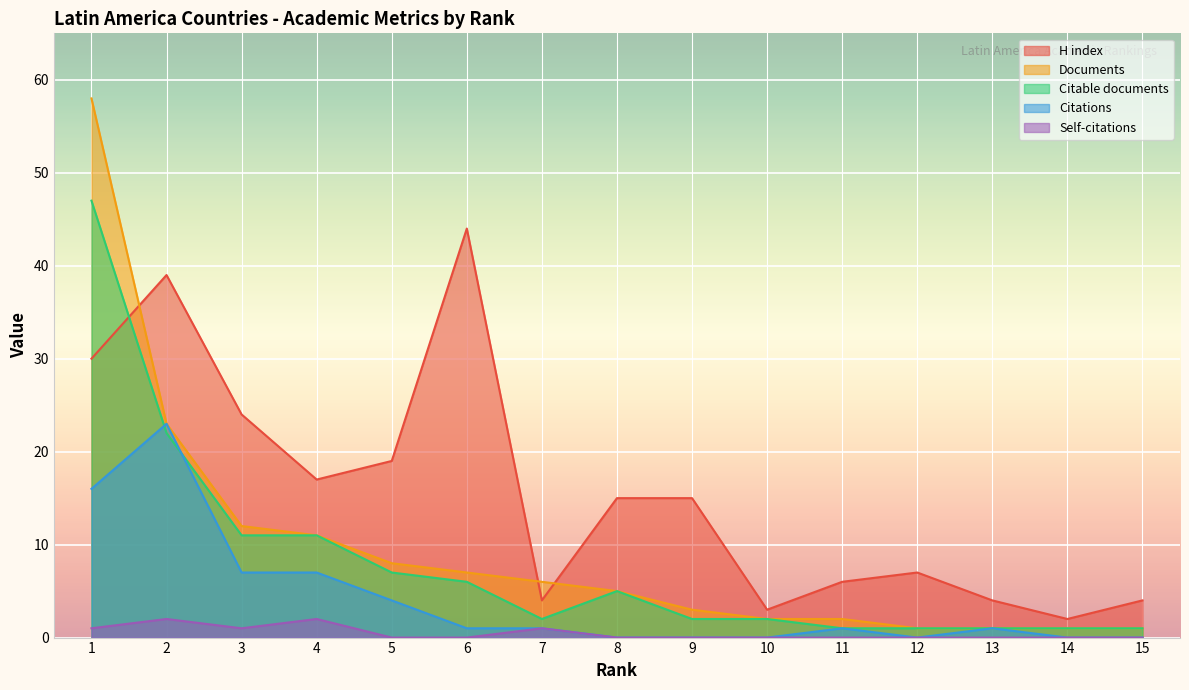

True or false: Citable documents has more than 0 points higher than both neighbors.

True